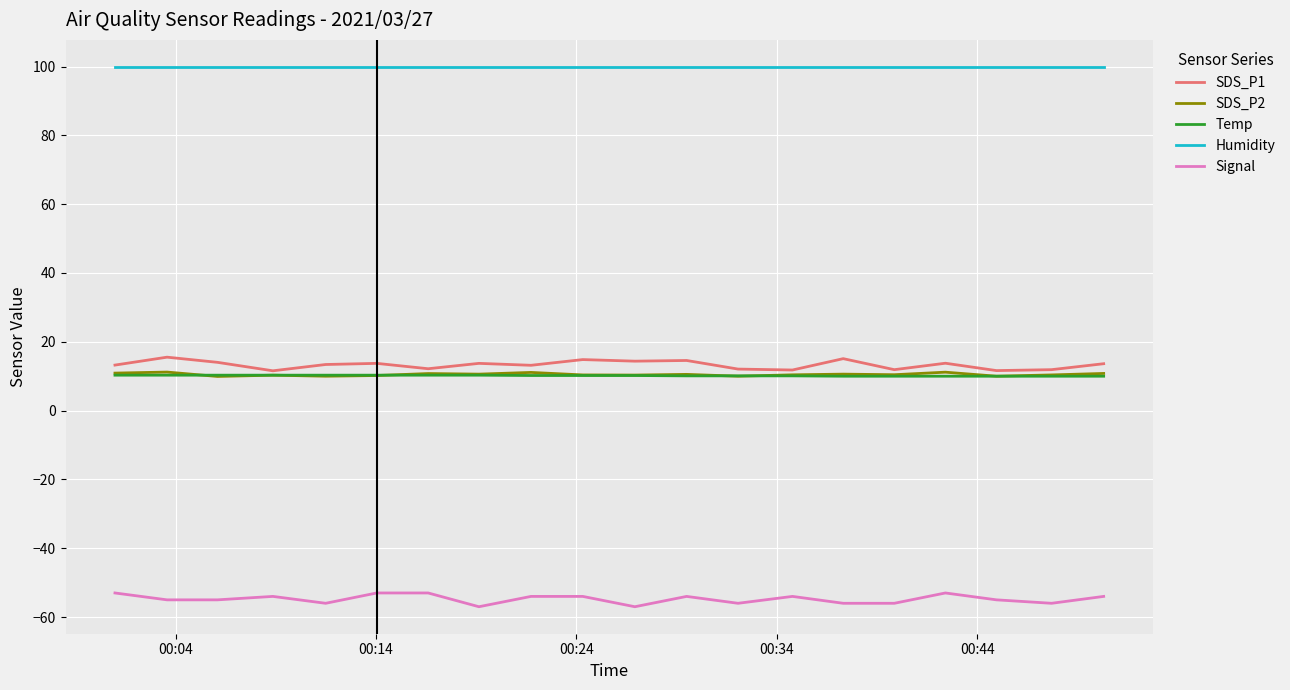

Does the chart display data point markers on the line(s)?

No